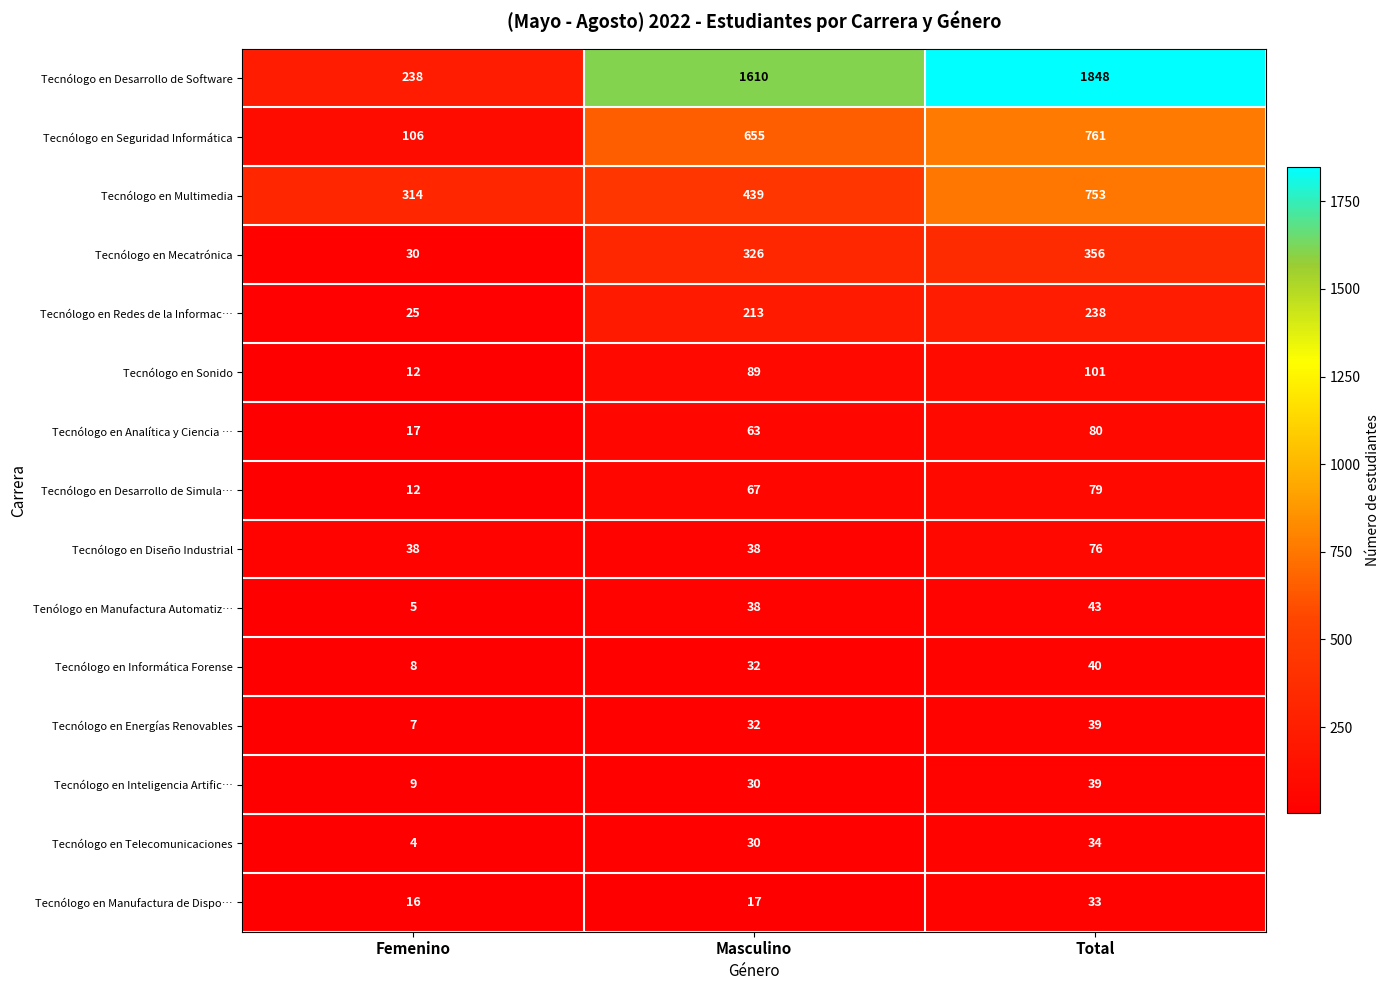

Which series has the largest total across all categories?

Tecnólogo en Desarrollo de Software